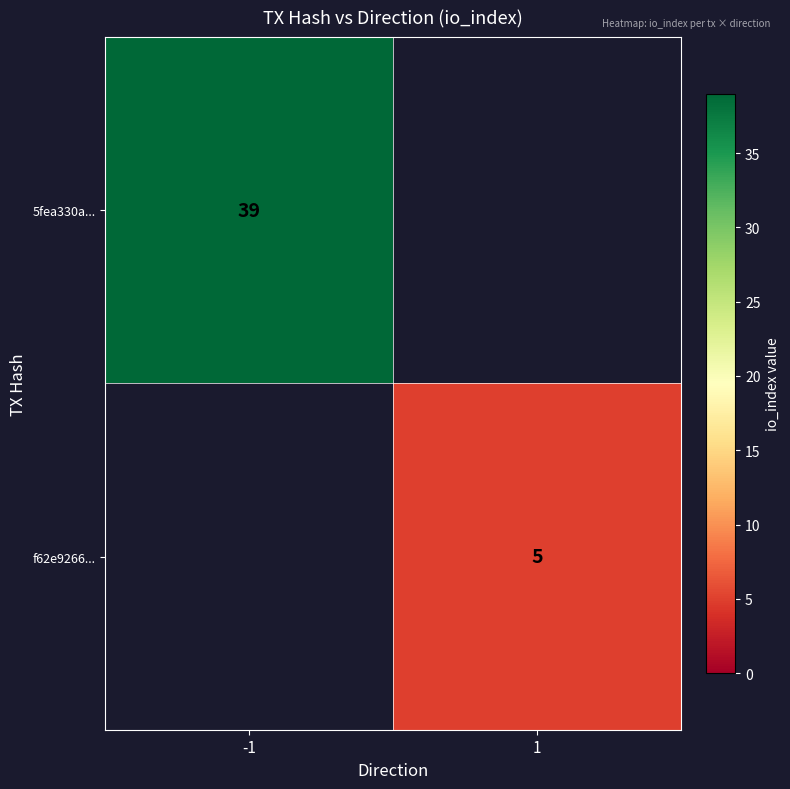

True or false: 5fea330a... has a value of 39 at -1.

True